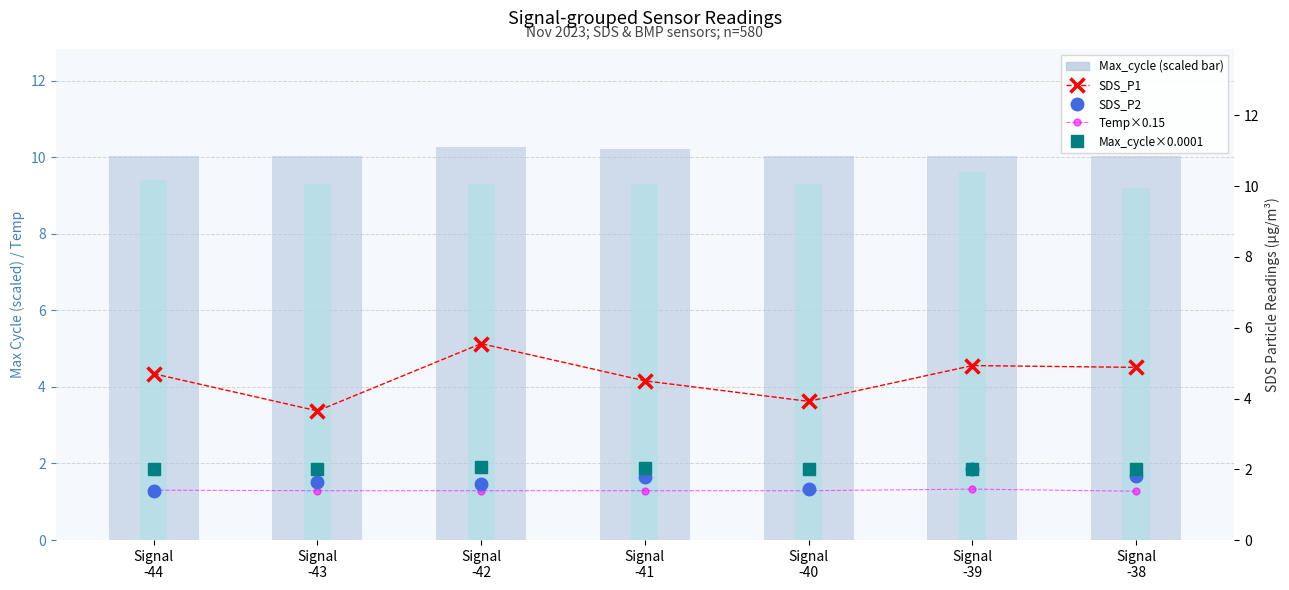

Reading right to left, what are all the values shown in this chart?

Max_cycle (scaled): 10.0	10.0	10.0	10.2	10.3	10.0	10.0
Temp: 9.2	9.6	9.3	9.3	9.3	9.3	9.4
SDS_P1: 4.9	4.9	3.9	4.5	5.5	3.6	4.7
SDS_P2: 1.8	2.0	1.4	1.8	1.6	1.6	1.4
Temp×0.15: 1.4	1.4	1.4	1.4	1.4	1.4	1.4
Max_cycle×0.0001: 2.0	2.0	2.0	2.0	2.1	2.0	2.0